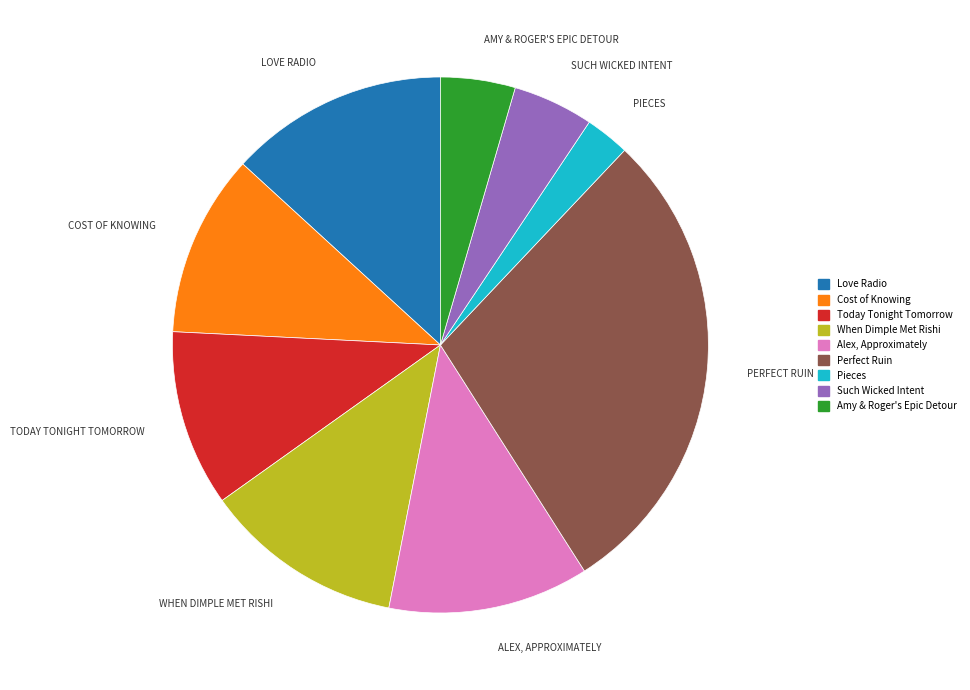

Is the sum of Such Wicked Intent and Pieces greater than half?

No